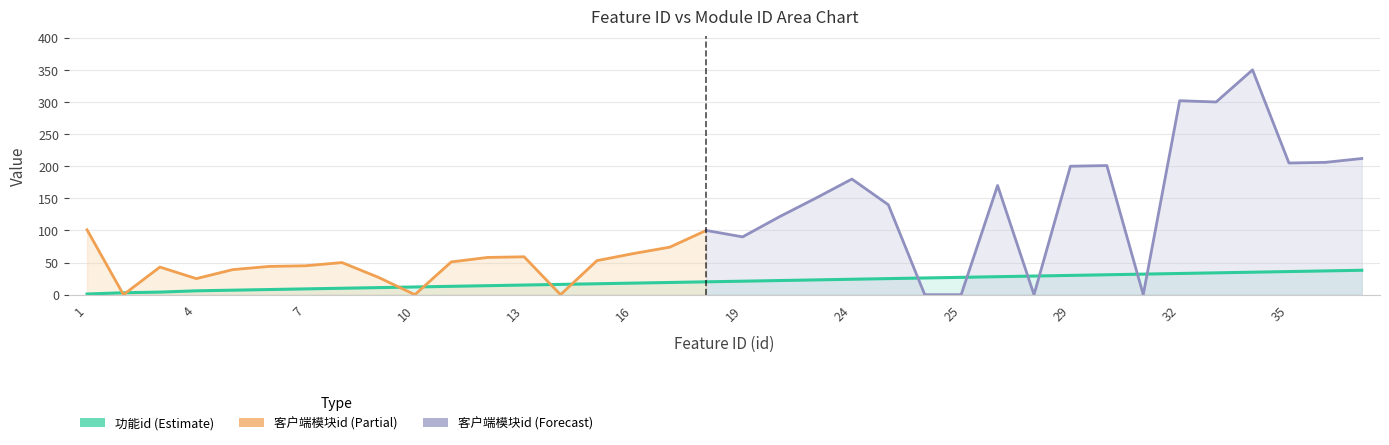

The value at 32 is 33. True or false?

True